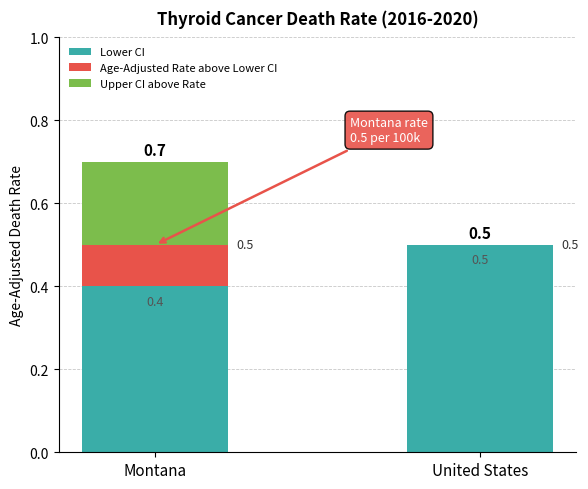

Does the chart contain stacked bars?

Yes